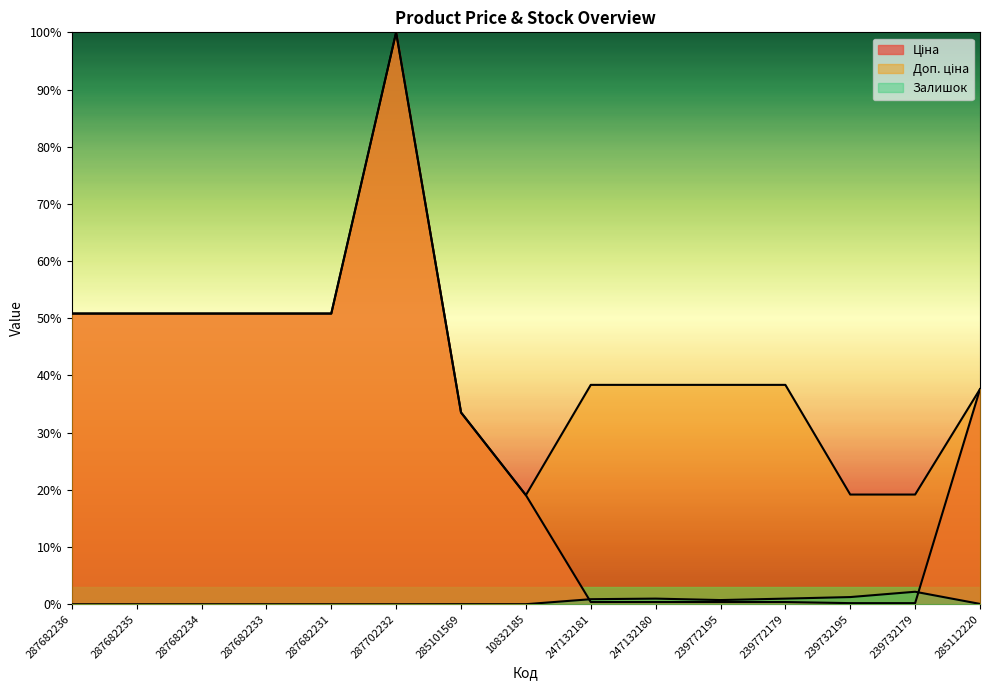

The Доп. ціна series shows 0.4 at 287702232. True or false?

False